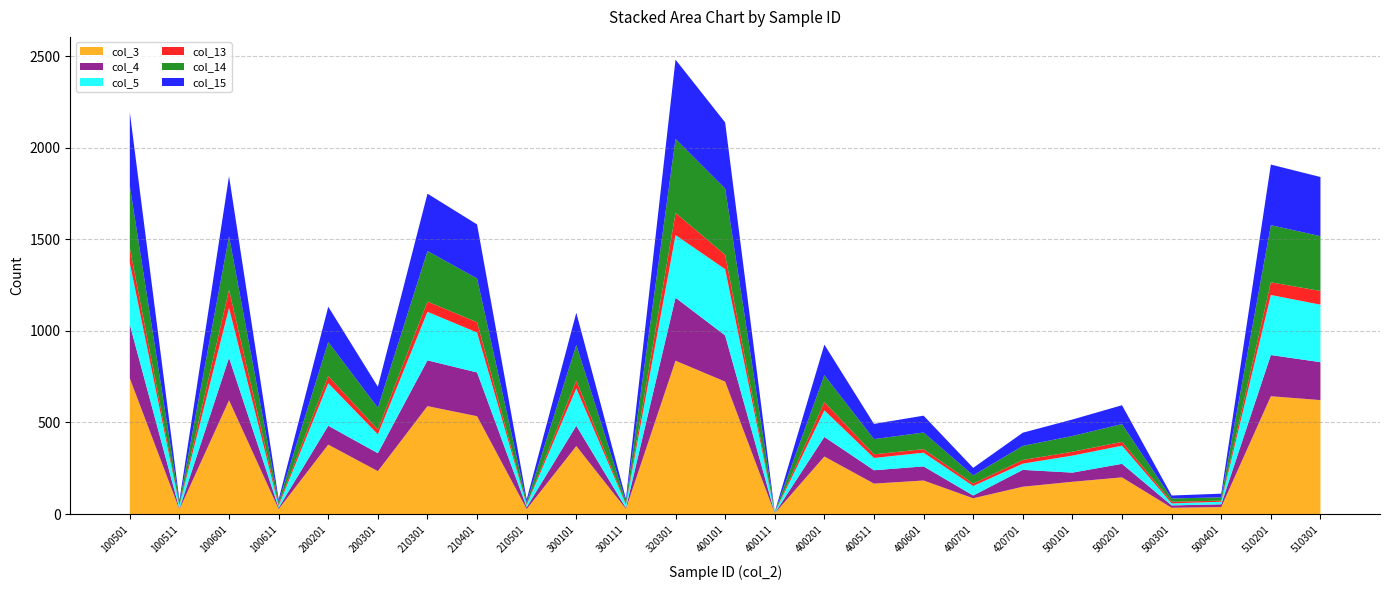

How many lines are shown in the chart?

6